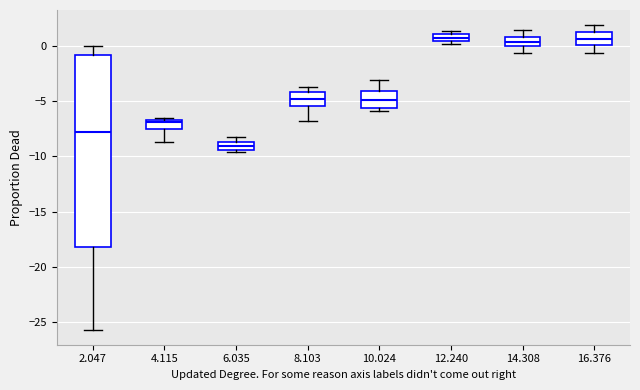

Where does the upper whisker of the box at x = 16.376 end on the y-axis? The values are not printed on the chart, so give them approximately, as read against the axis.

2.0